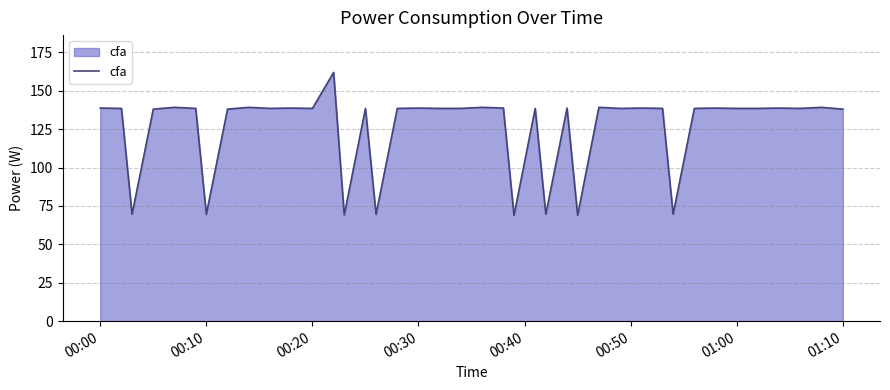

What is the difference between the maximum and minimum values?

93.0